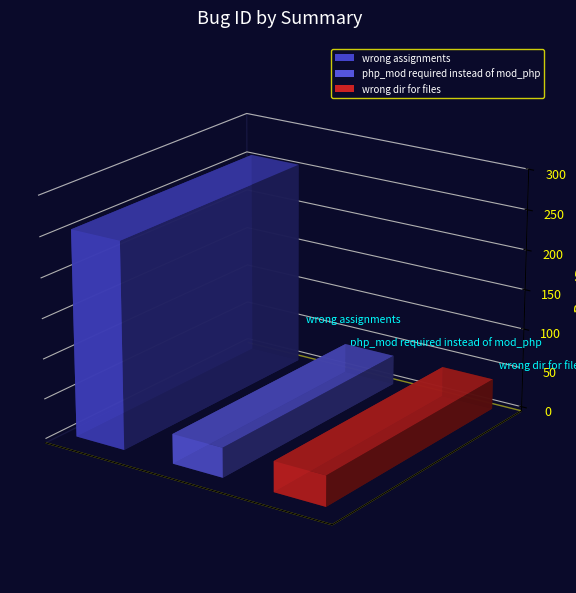

Which has a higher value, wrong dir for files or php_mod required instead of mod_php?

wrong dir for files